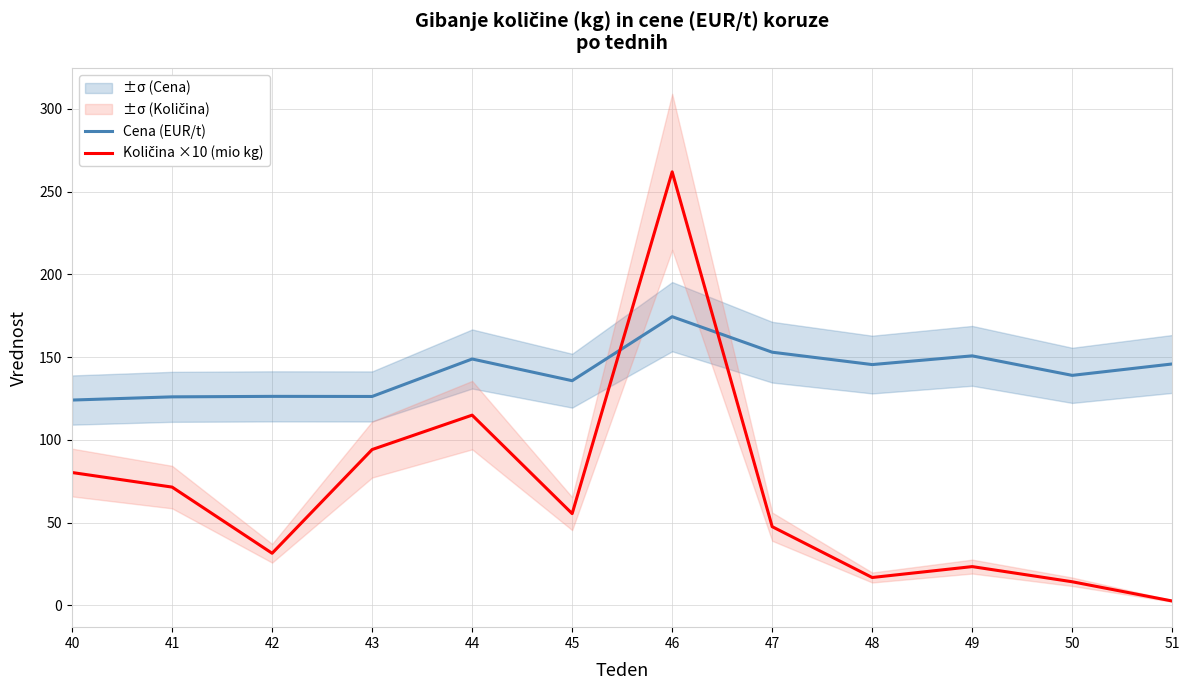

Reading left to right, transcribe all the data shown in this chart.

Cena (EUR/t): 40=124.0	41=126.0	42=126.2	43=126.2	44=148.8	45=135.7	46=174.4	47=152.9	48=145.5	49=150.7	50=138.9	51=145.8
Količina ×10 (mio kg): 40=80.2	41=71.4	42=31.4	43=94.1	44=114.9	45=55.4	46=262.0	47=47.5	48=16.8	49=23.3	50=14.2	51=2.5